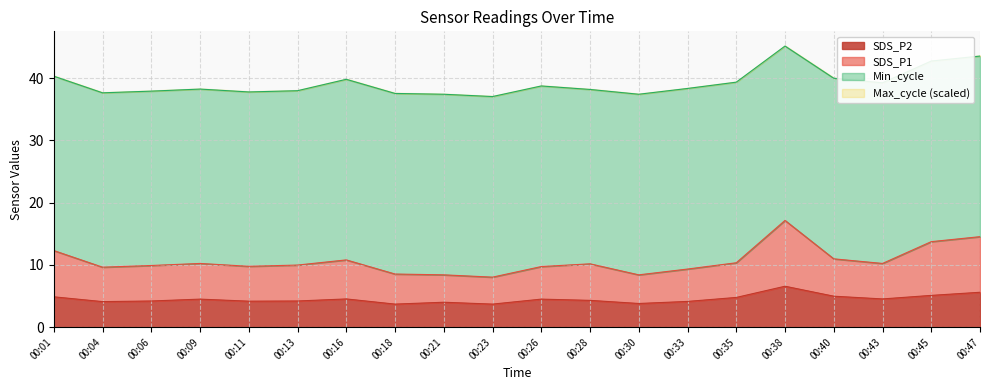

True or false: SDS_P2 has a value of 5.1 at 00:45.

True